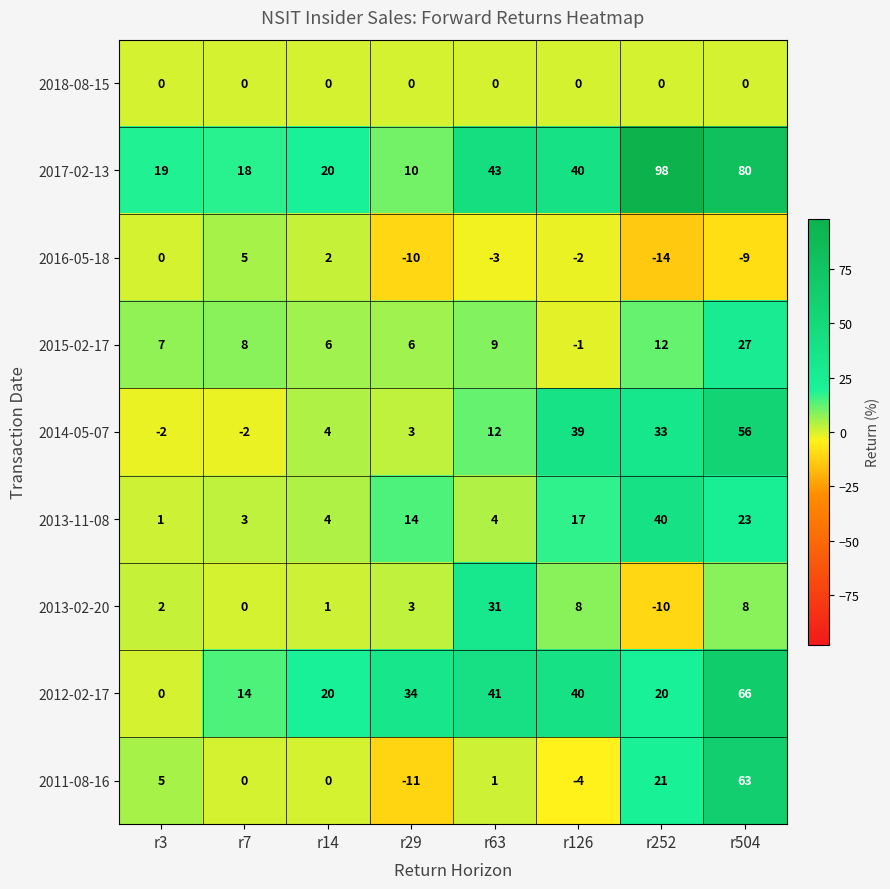

Rank the series at r63 from highest to lowest value.

2017-02-13, 2012-02-17, 2013-02-20, 2014-05-07, 2015-02-17, 2013-11-08, 2011-08-16, 2018-08-15, 2016-05-18